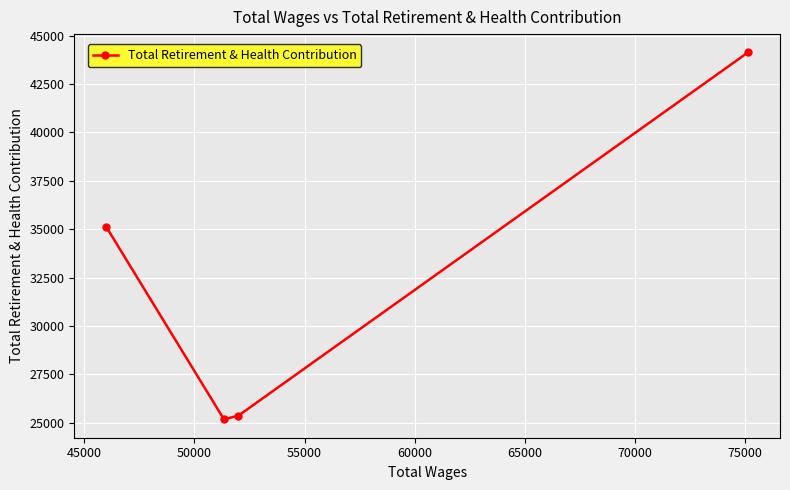

Reading left to right, extract all data points from this chart.

35110	25168	25364	44132